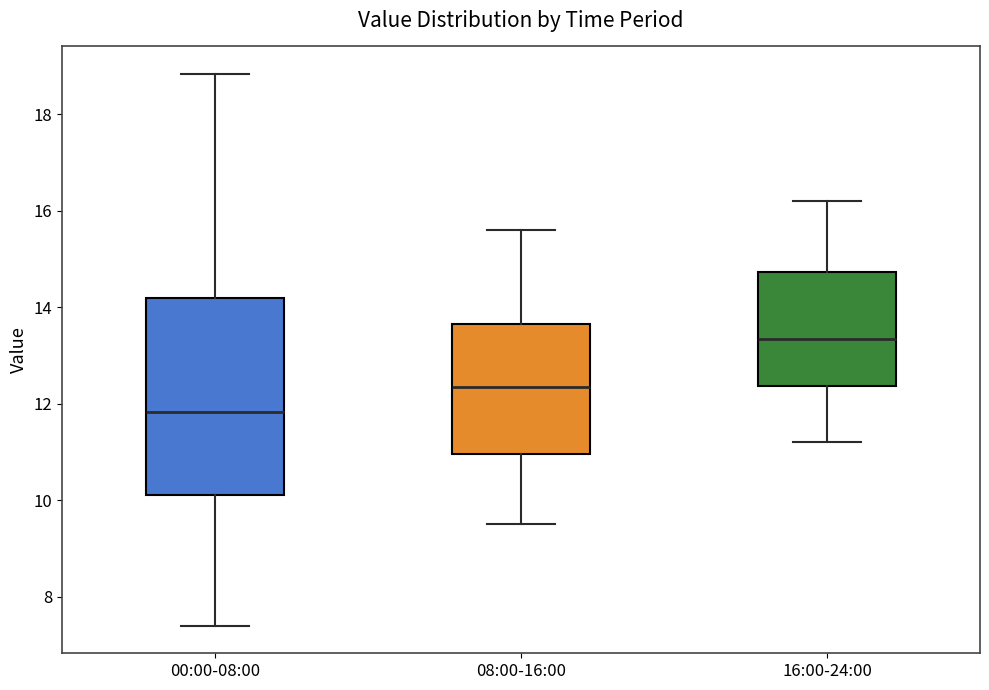

Reading left to right, read every box against the y-axis: the position of its median line, the range the box covers, and the ends of its whiskers. The values are not printed on the chart, so give them approximately, as read against the axis.

00:00-08:00: median 11.8, box 10.2 to 14.2, whiskers 7.4 to 18.8
08:00-16:00: median 12.4, box 11.0 to 13.6, whiskers 9.6 to 15.6
16:00-24:00: median 13.4, box 12.4 to 14.8, whiskers 11.2 to 16.2